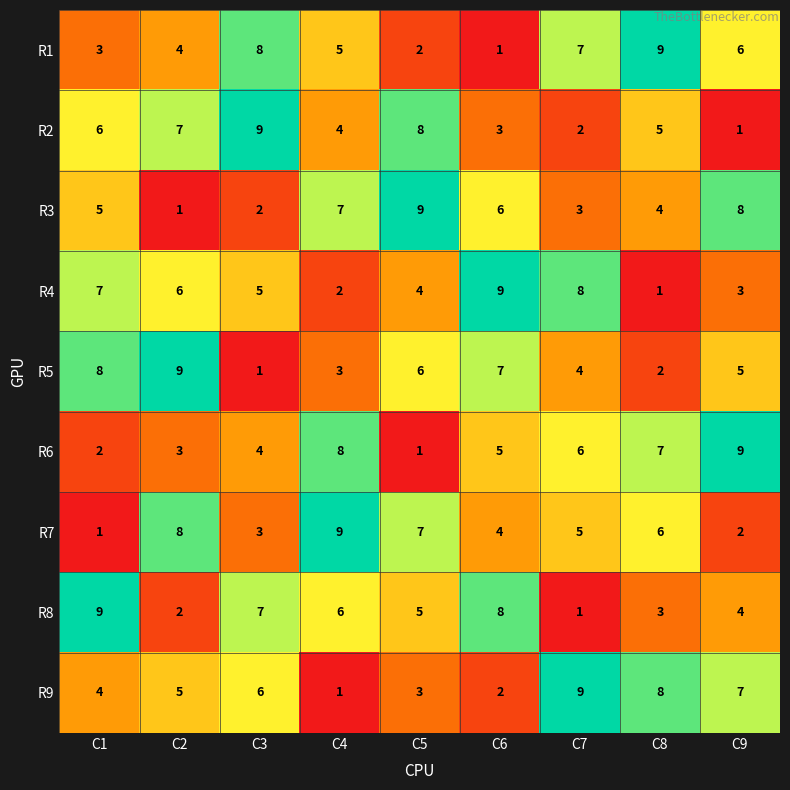

What is the spread (max minus min) of values at C2?

8